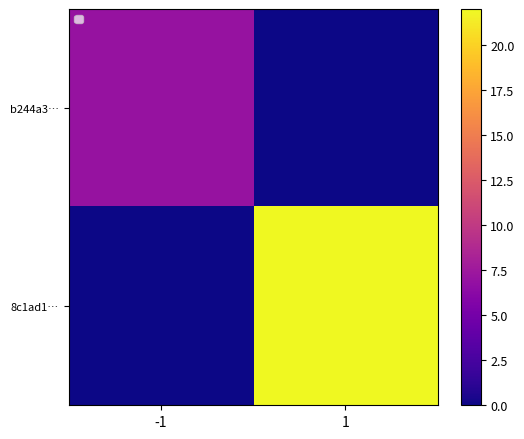

Is it true that 8c1ad1… equals 37 at 1?

False